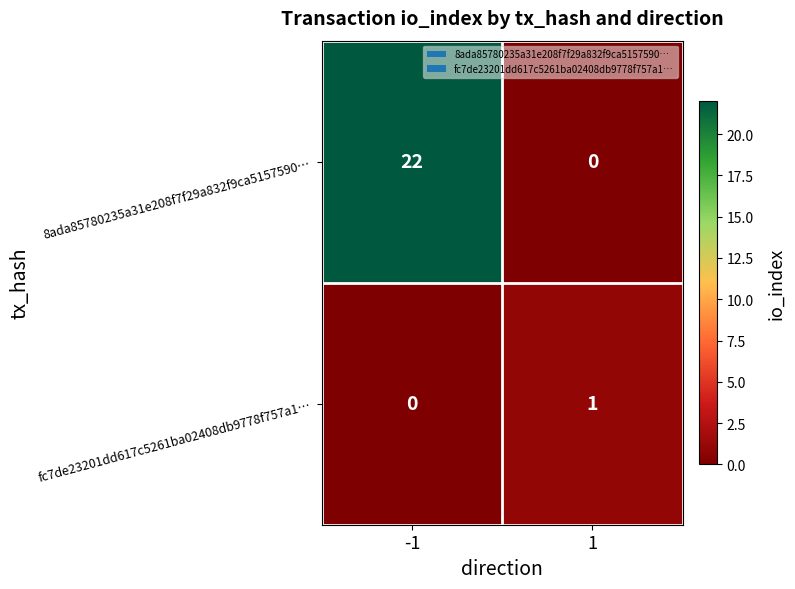

Reading left to right, transcribe all the data shown in this chart.

8ada85780235a31e208f7f29a832f9ca5157590…: 22	0
fc7de23201dd617c5261ba02408db9778f757a1…: 0	1